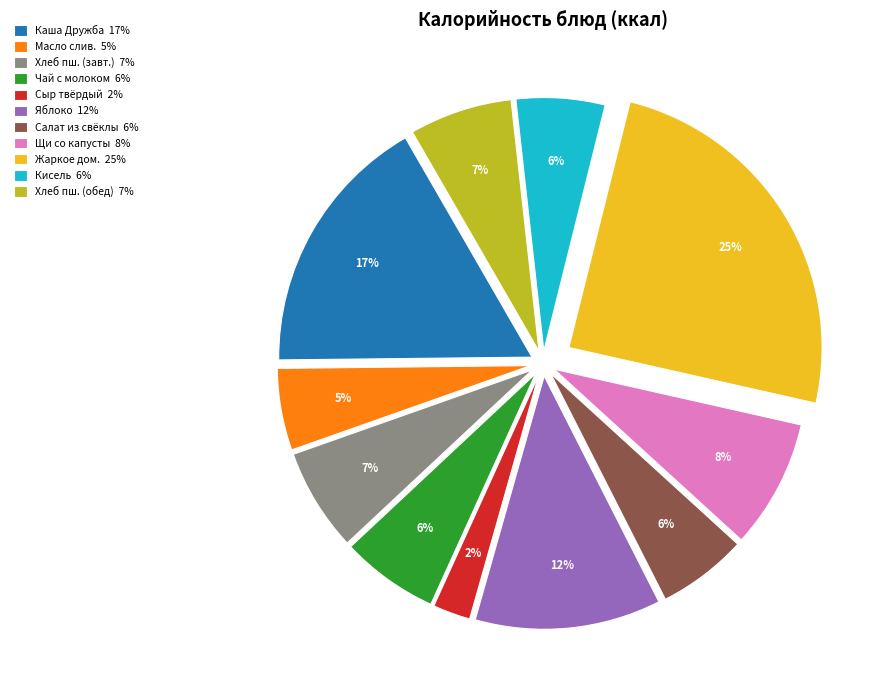

What is the largest slice in the pie chart?

Жаркое дом. 25%